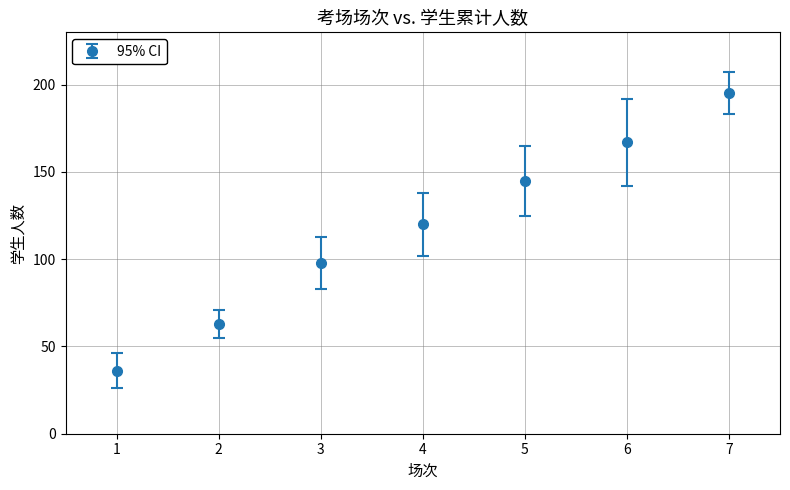

Rank the categories by value from highest to lowest.

7, 6, 5, 4, 3, 2, 1